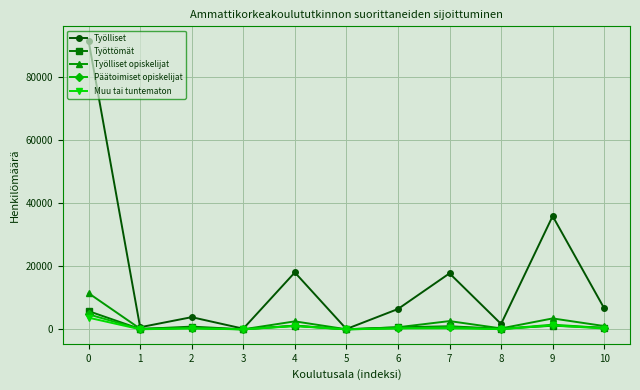

In Työlliset, how many points are lower than both neighbors (excluding endpoints)?

4